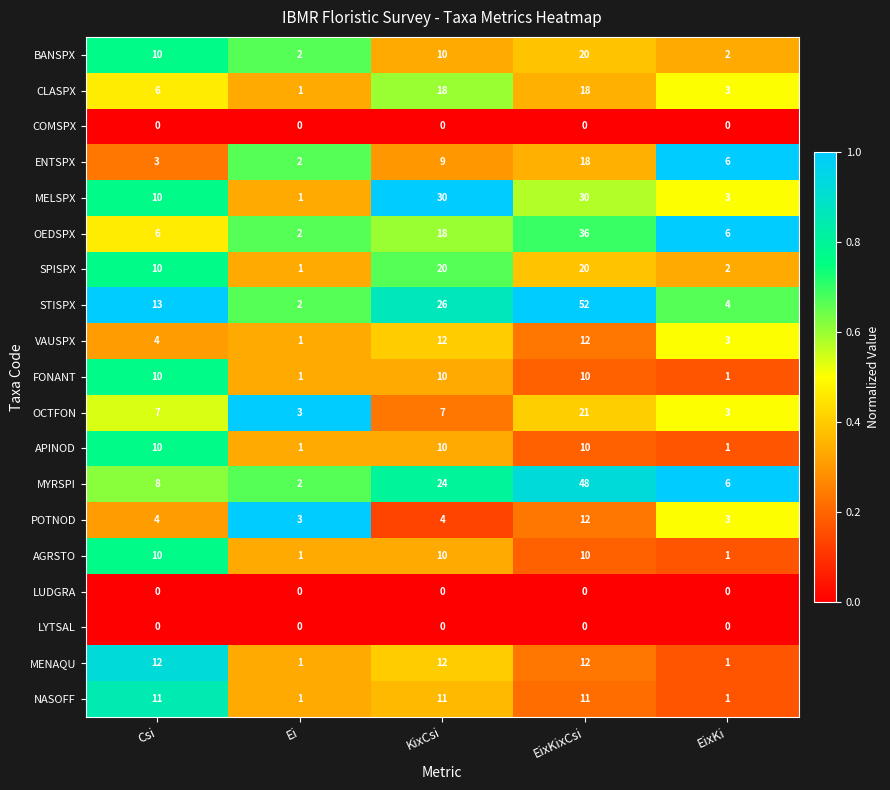

What is the highest value of the STISPX series?

52